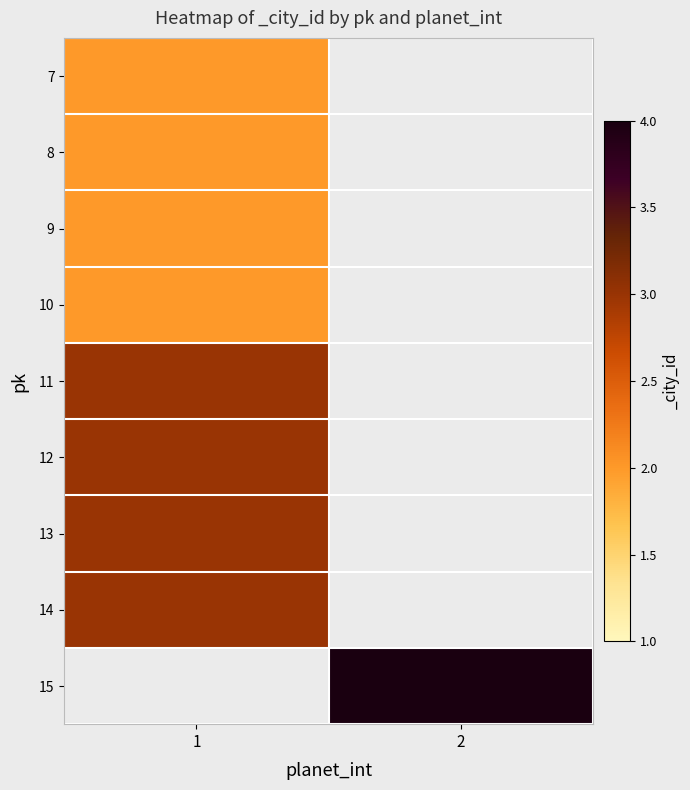

List the series in order of their peak value, highest first.

15, 11, 12, 13, 14, 7, 8, 9, 10